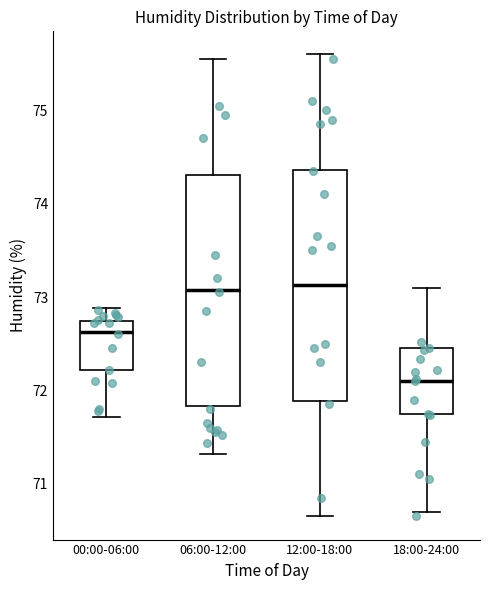

Reading left to right, transcribe this box plot: for each box, give where its median line is, the range the box spans, and where its two whiskers end, as read against the y-axis. The values are not printed on the chart, so give them approximately, as read against the axis.

00:00-06:00: median 72.6, box 72.2 to 72.7, whiskers 71.7 to 72.9
06:00-12:00: median 73.1, box 71.8 to 74.3, whiskers 71.3 to 75.6
12:00-18:00: median 73.1, box 71.9 to 74.4, whiskers 70.7 to 75.6
18:00-24:00: median 72.1, box 71.7 to 72.5, whiskers 70.7 to 73.1